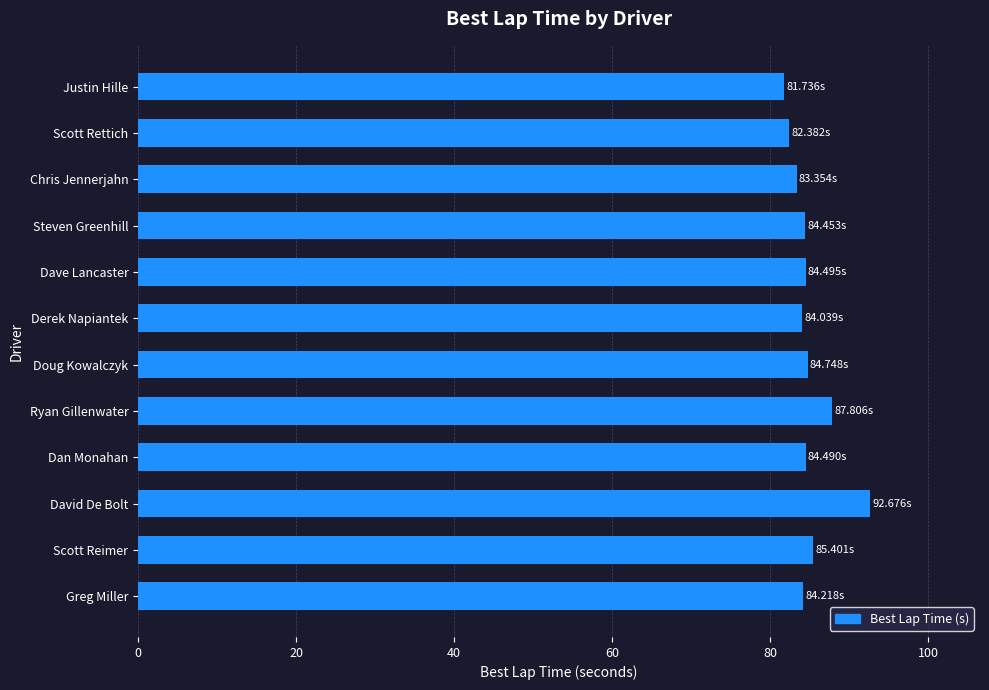

What is the maximum value shown in the chart?

92.7